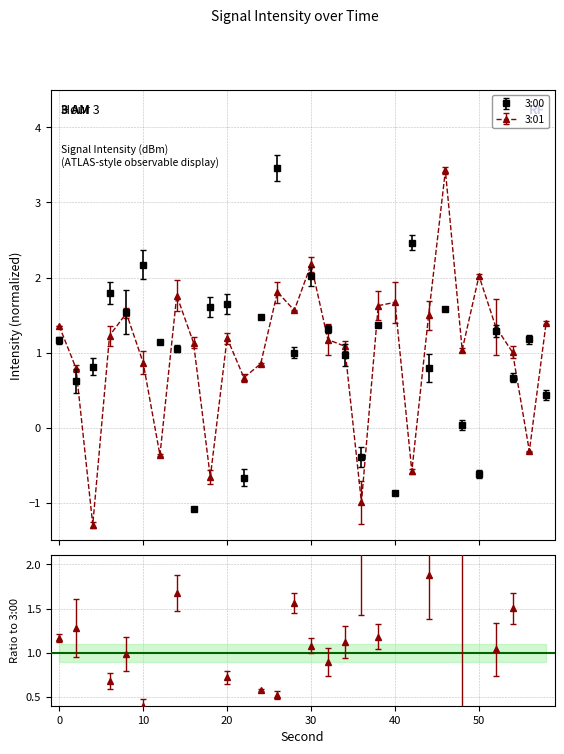

What is the difference between the 3:00 values at 4 and 20?

0.8